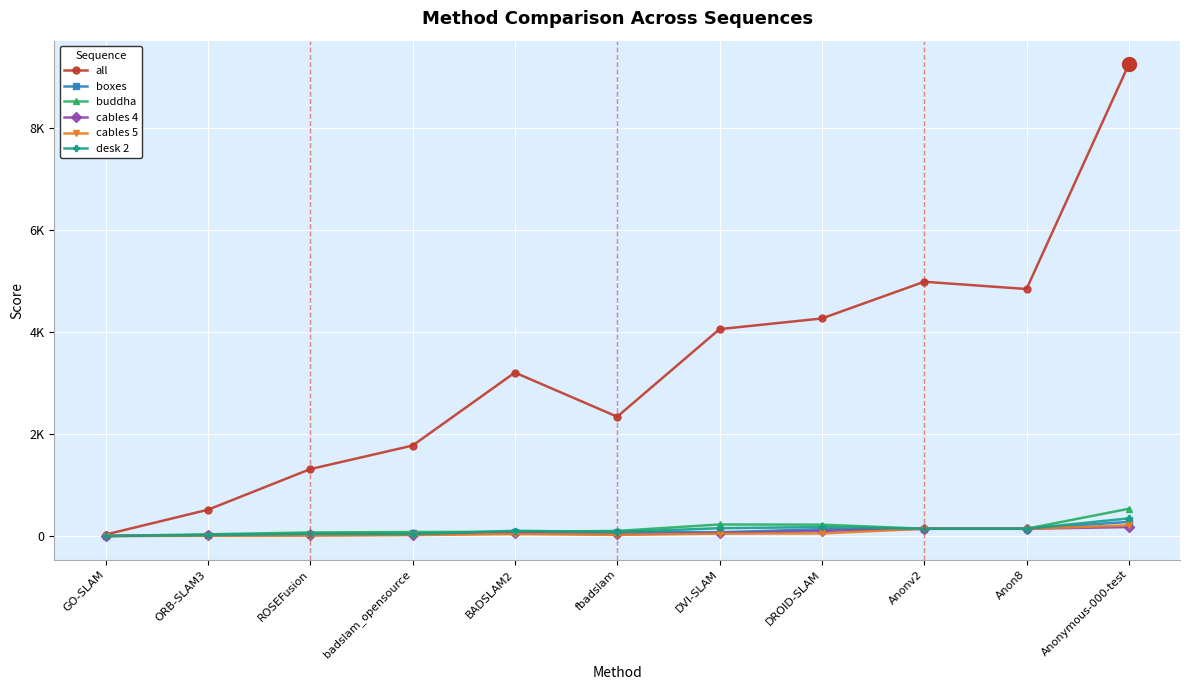

Which series has the widest spread of values?

all